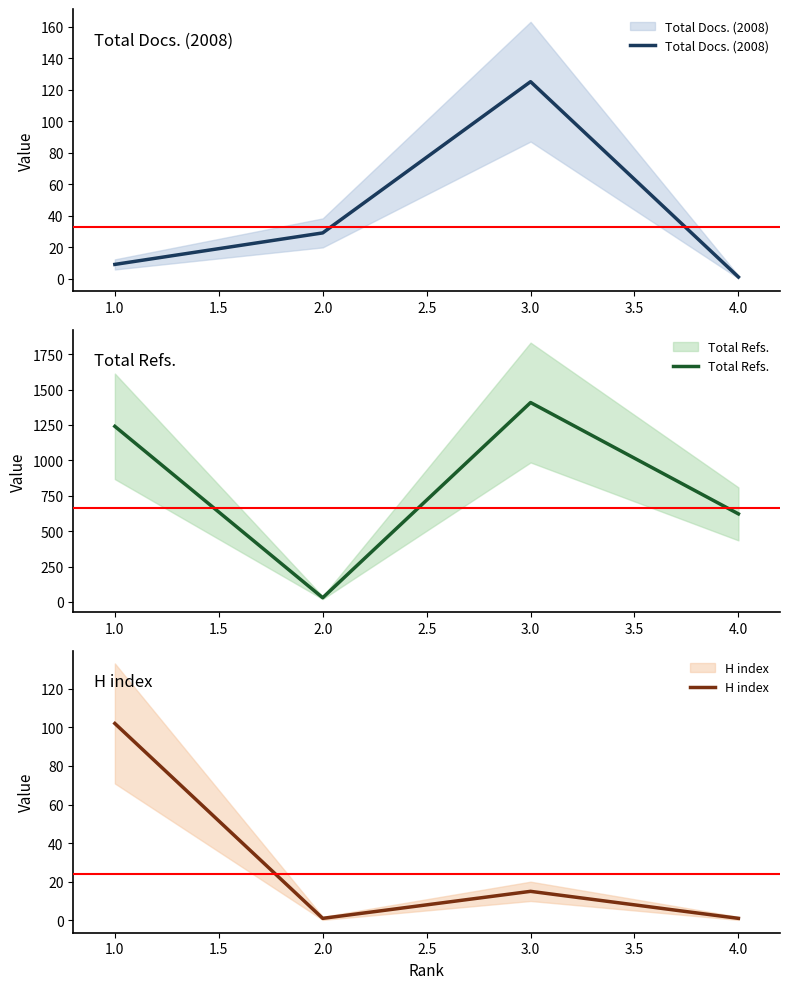

What is the greatest value displayed?

1408